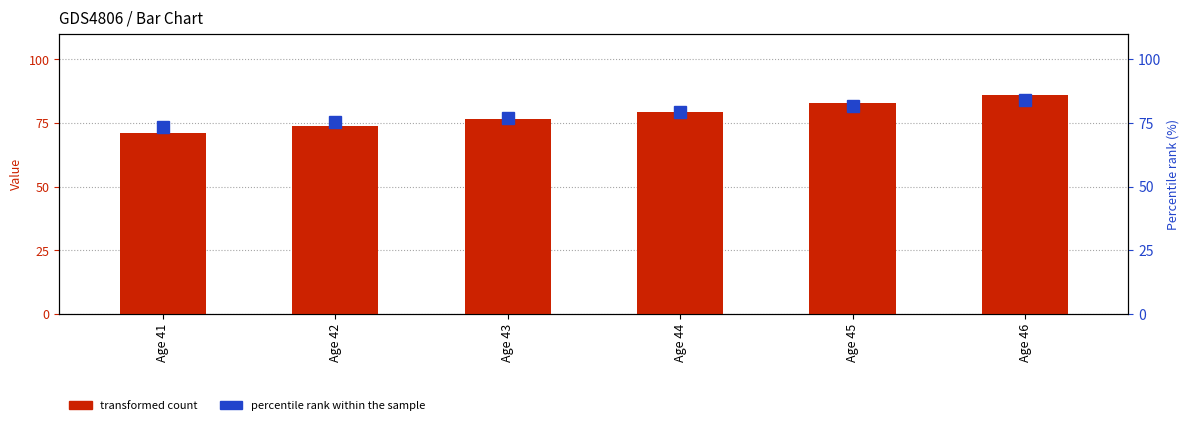

What is the value of the transformed count bar at the 2nd from the left?

73.7